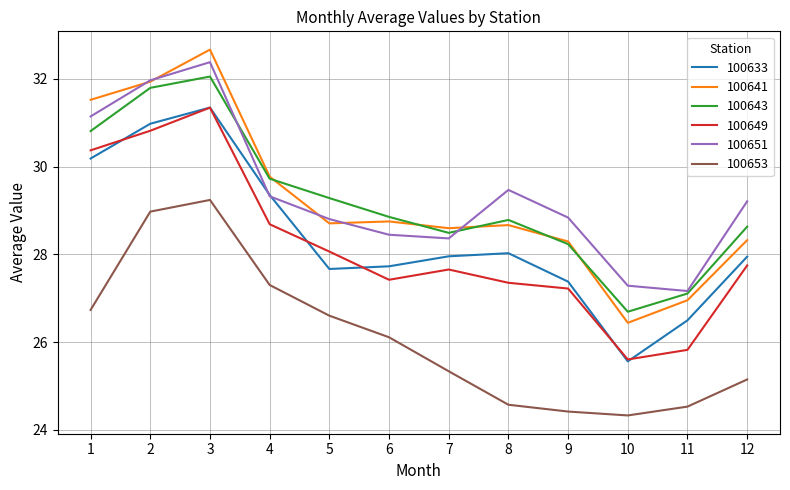

At which label does 100651 first exceed 29?

1